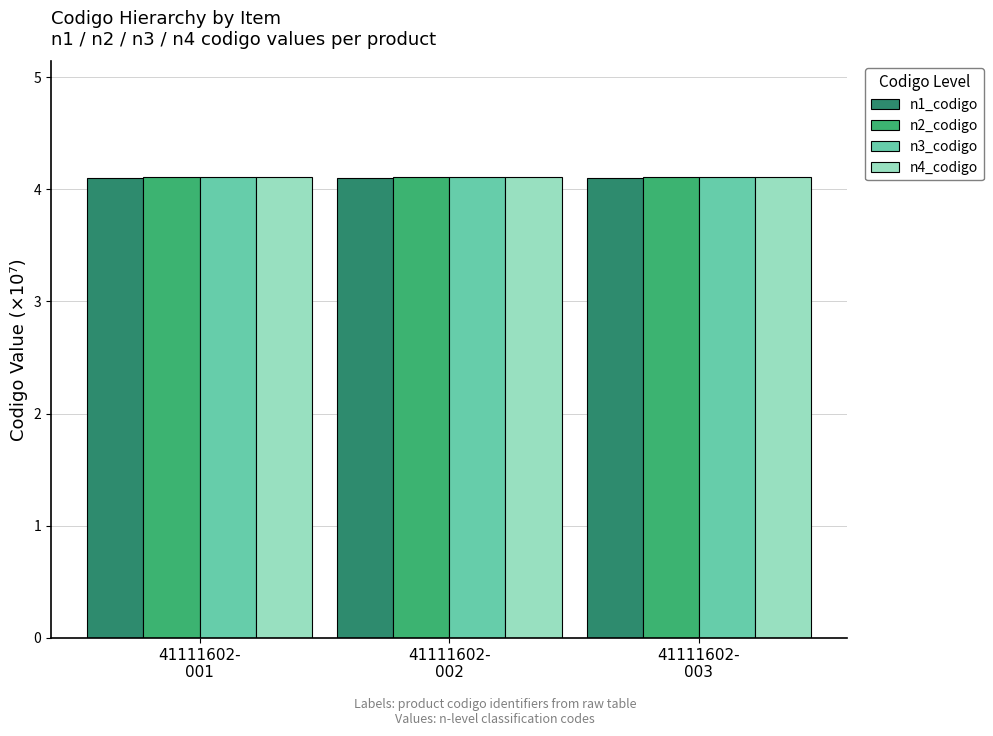

Is it true that n1_codigo equals 5.6 at 41111602-
001?

False